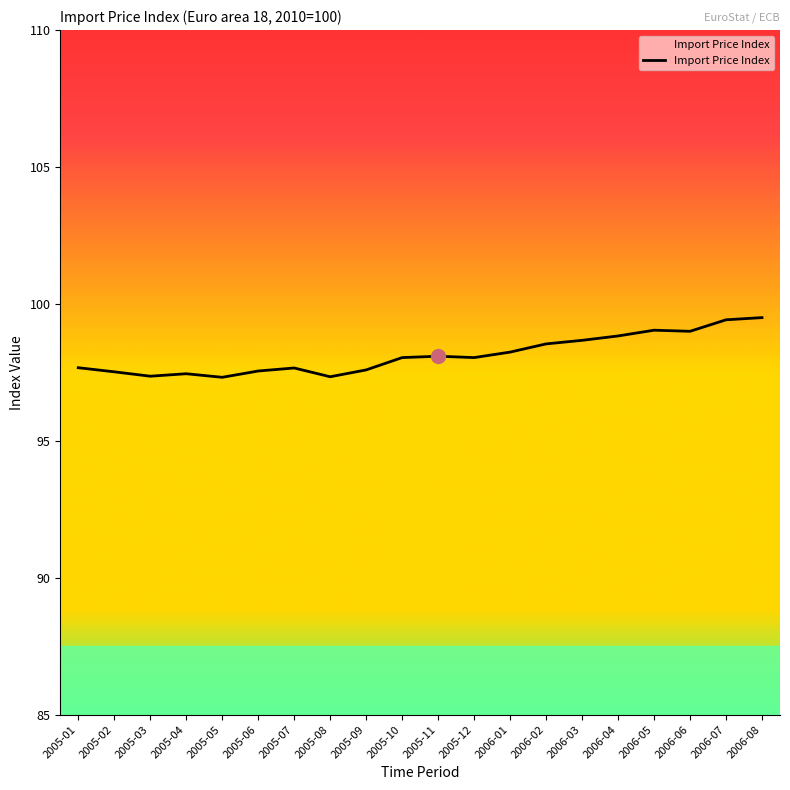

What is the minimum value shown in the chart?

97.3